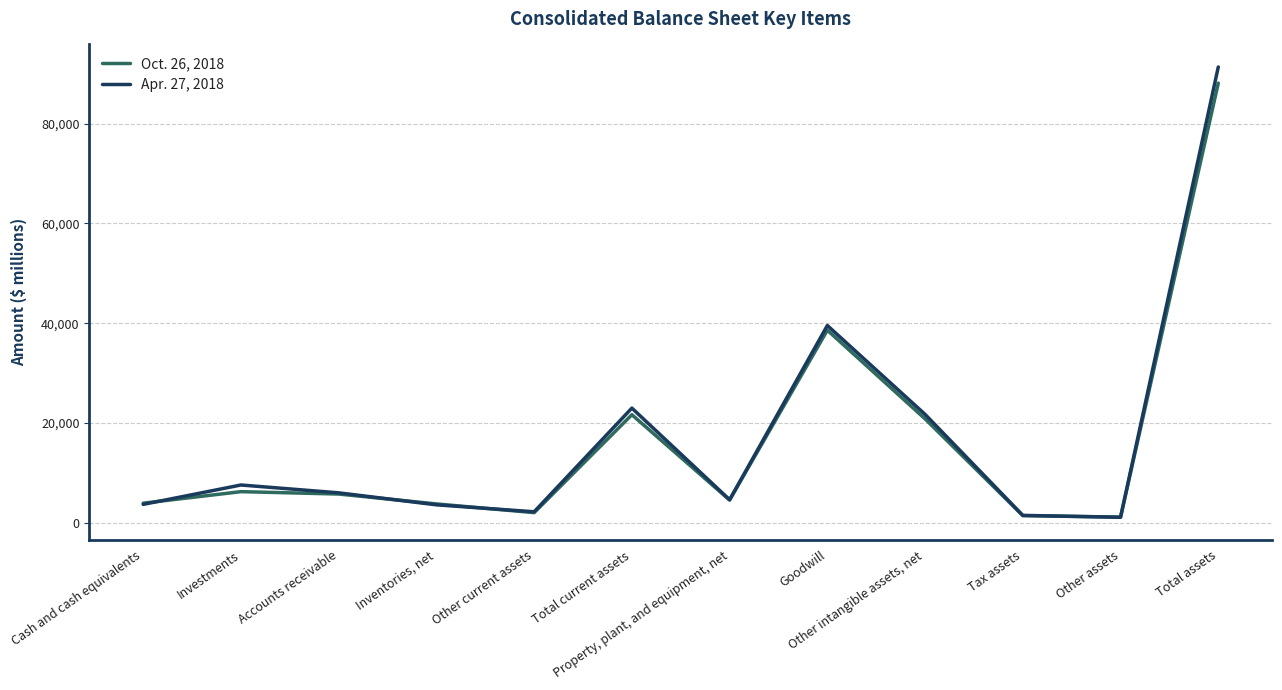

Which series ends up on top after the final intersection of Apr. 27, 2018 and Oct. 26, 2018?

Apr. 27, 2018